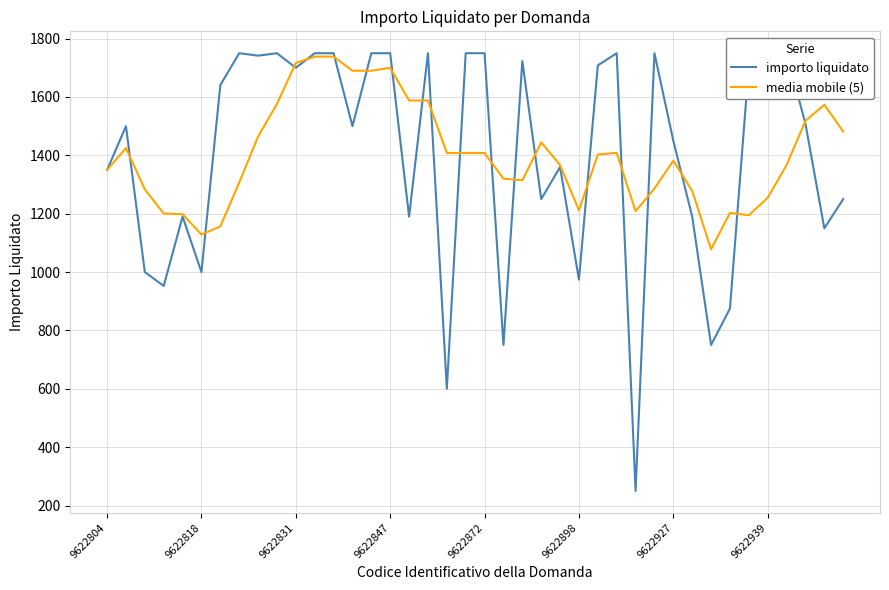

How many data points does each series have?

40